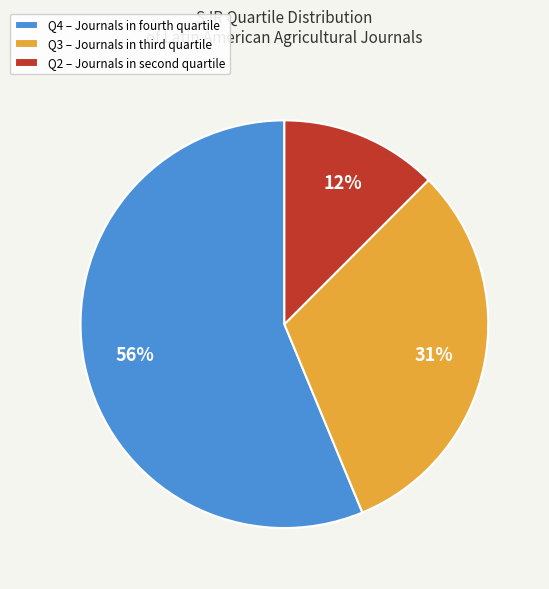

Rank the categories by value from lowest to highest.

Q2 – Journals in second quartile, Q3 – Journals in third quartile, Q4 – Journals in fourth quartile